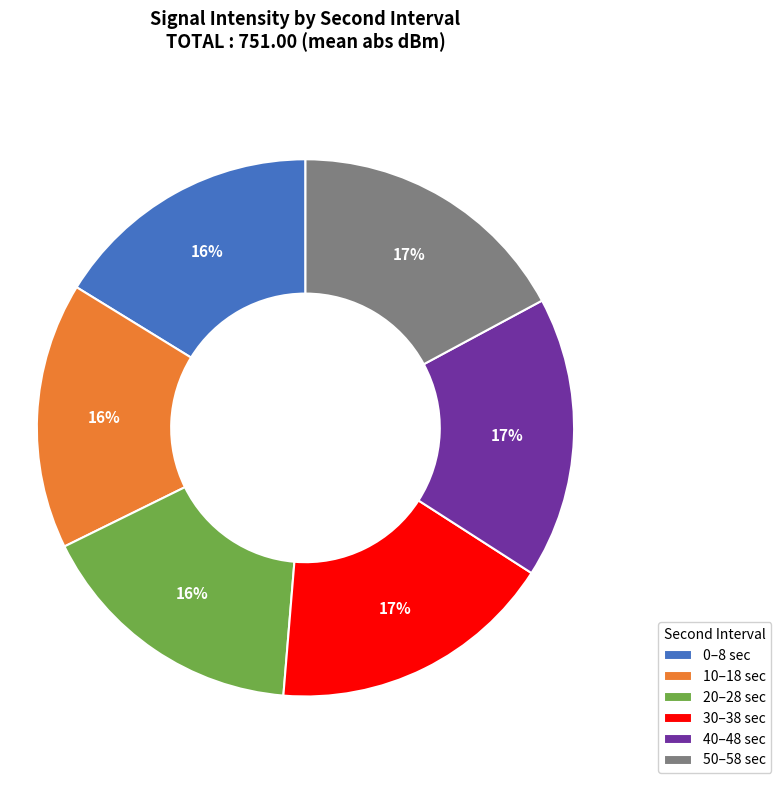

Which has a higher value, 10–18 sec or 40–48 sec?

40–48 sec